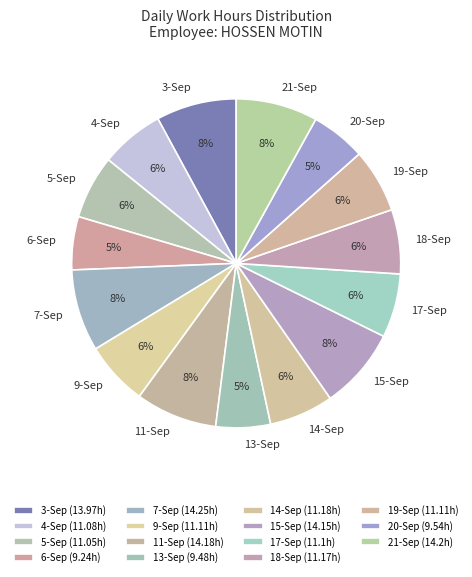

Does any single category account for the majority?

No